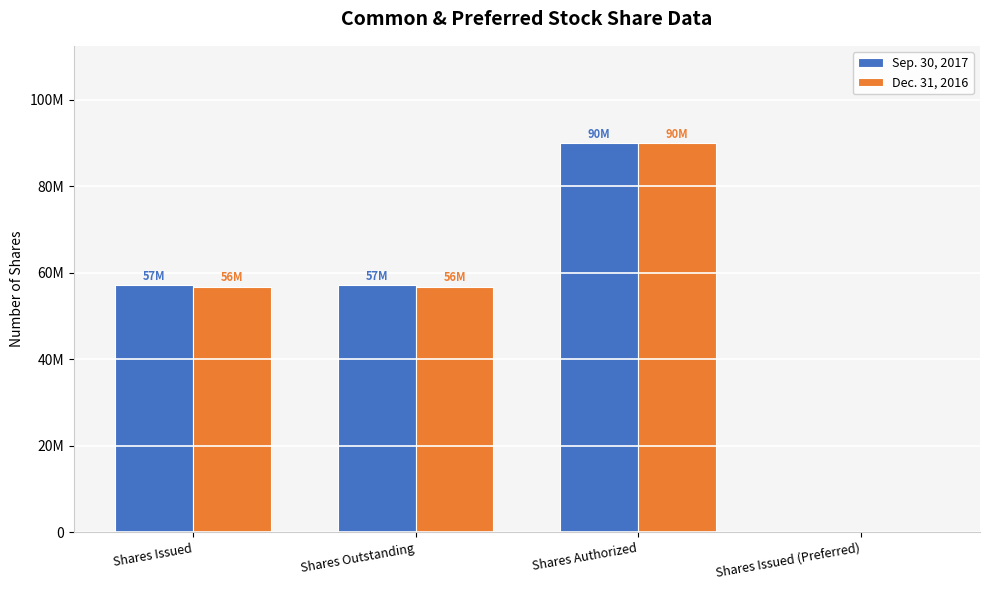

What are all the series names shown in the legend?

Sep. 30, 2017, Dec. 31, 2016